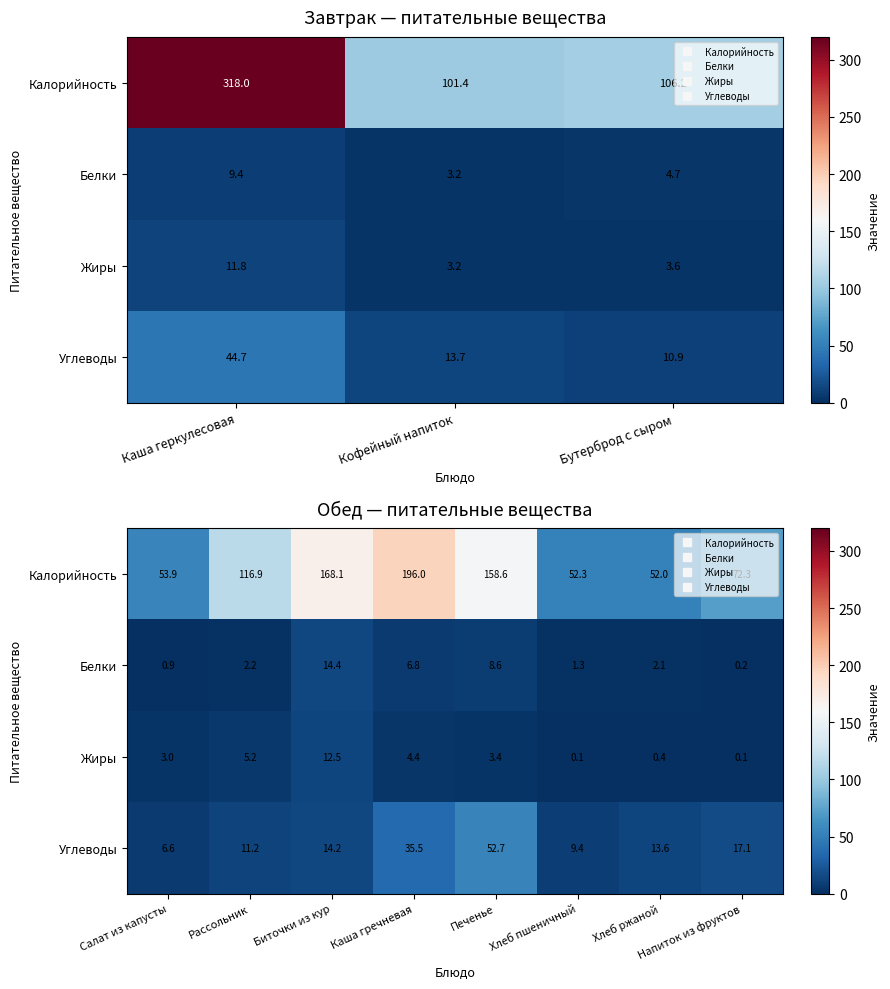

Is it true that Жиры equals 8.6 at Рассольник?

False